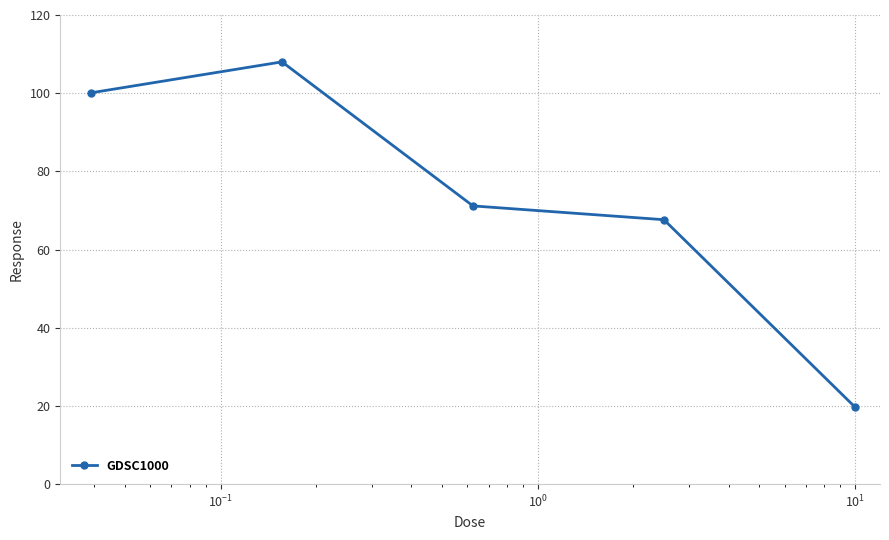

How many interior local peaks (higher than both neighbors) does the data have?

1